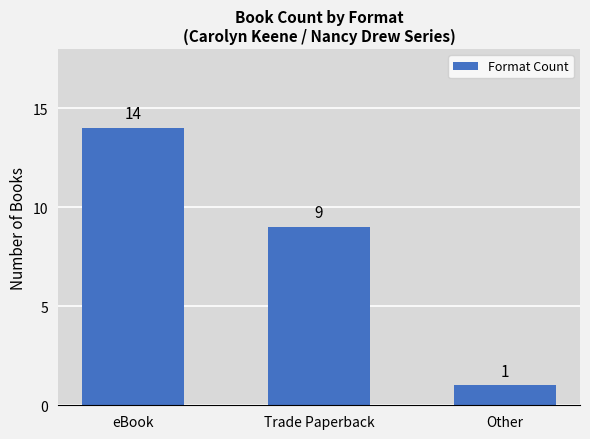

What is the minimum value shown in the chart?

1